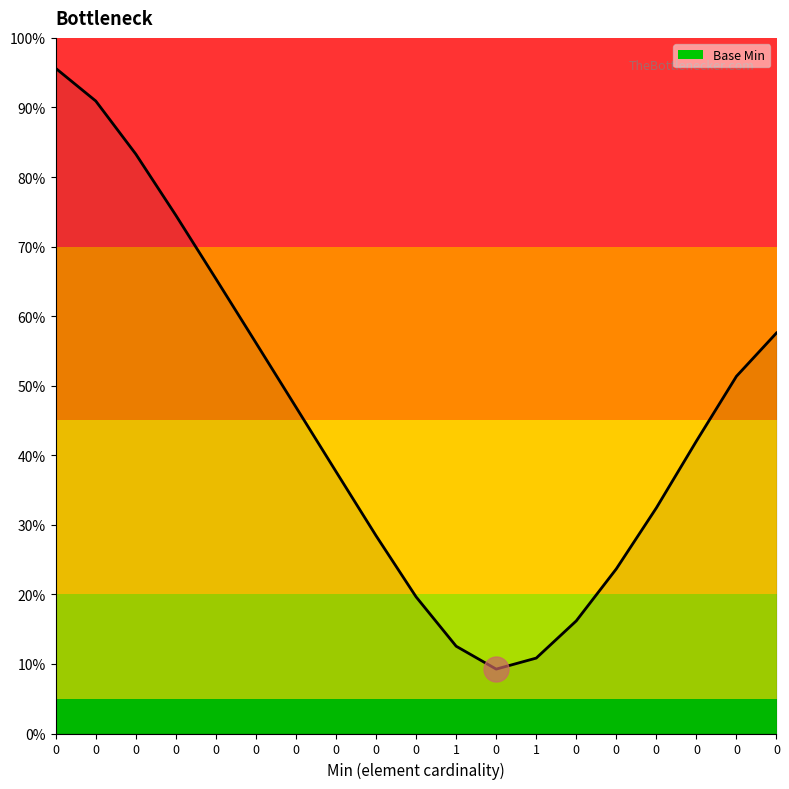

Does the chart have visible grid lines?

No